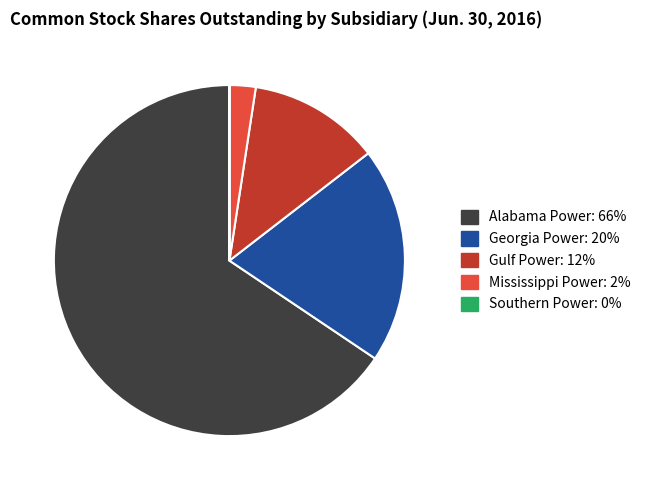

The Mississippi Power slice represents 2% of the pie. True or false?

True